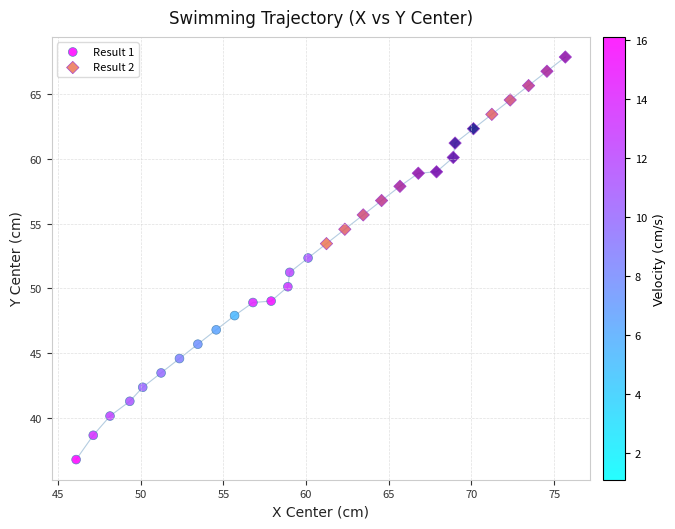

Which series has the widest spread of Y values?

Result 1